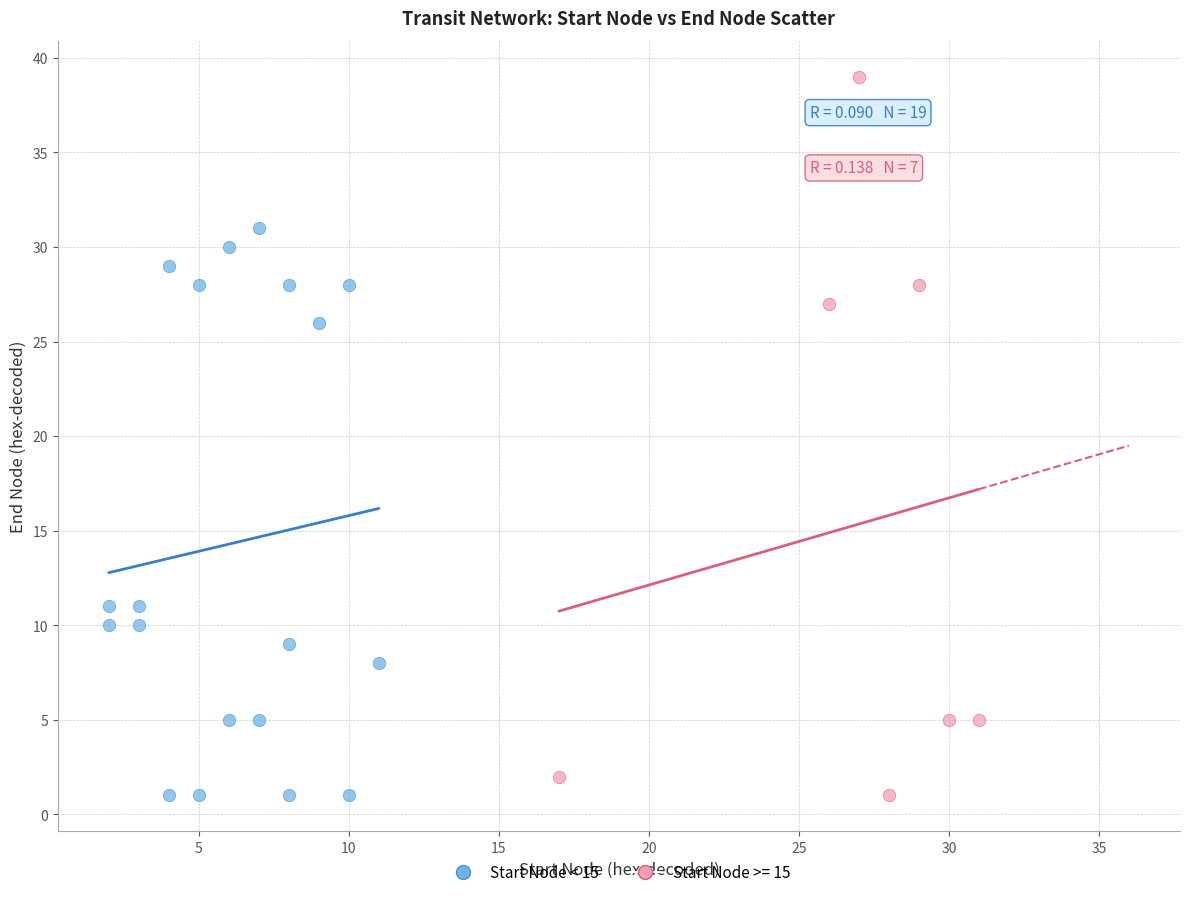

Which series has the largest Y range (max minus min)?

Start Node >= 15